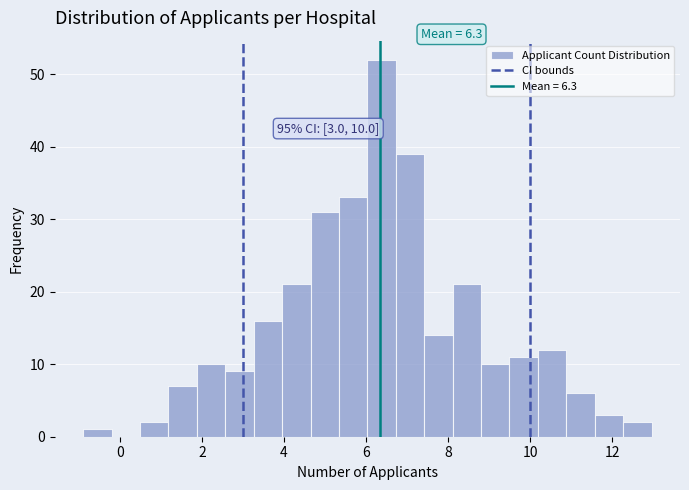

Read against the x-axis, roughly where is the centre of the tallest bar?

6.4